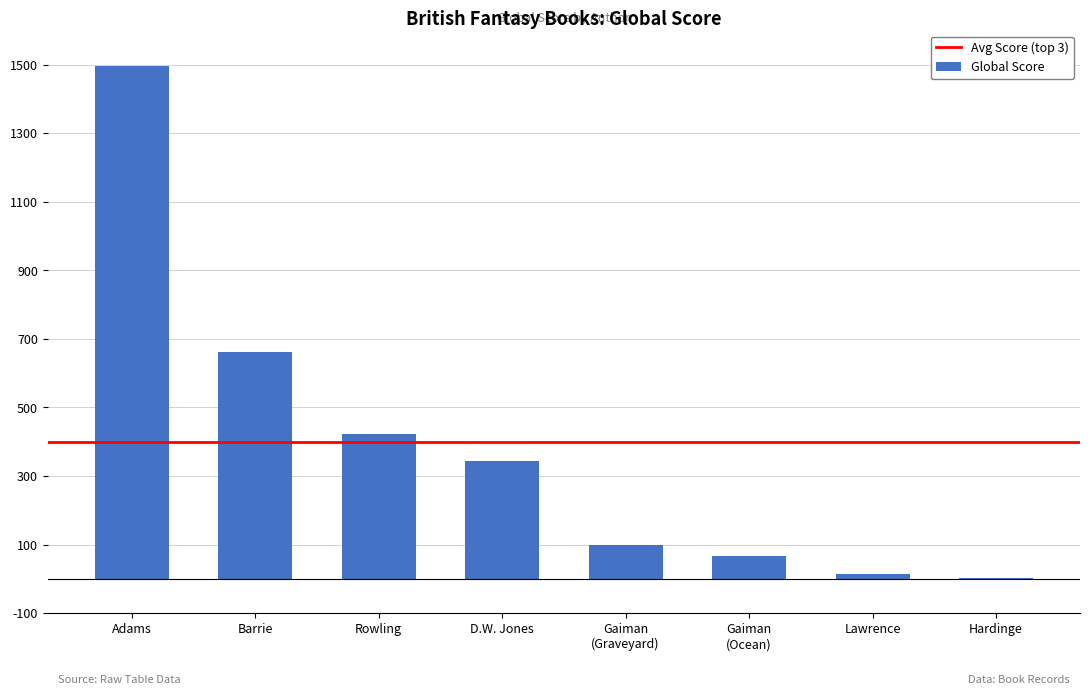

Where is the data nearest to the value 749?

Barrie